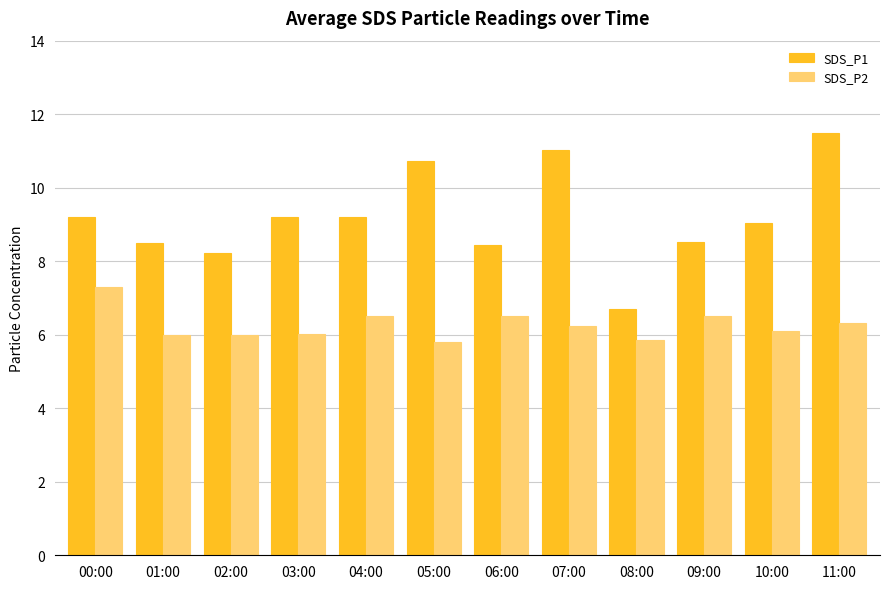

How many bars are there in each group?

2